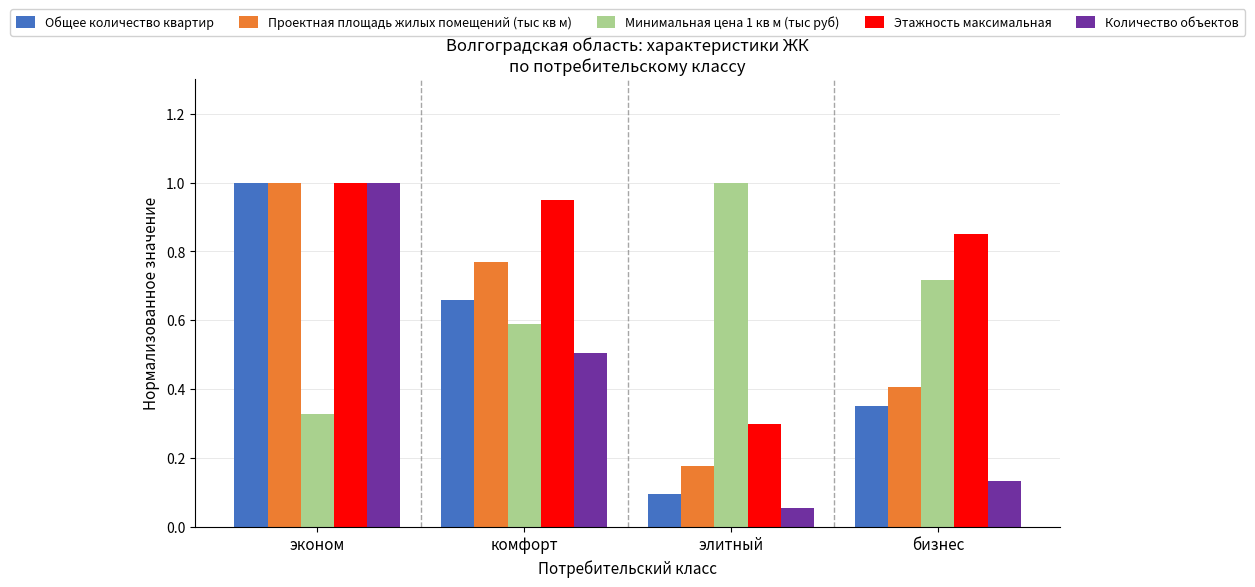

At бизнес, list the series in order from largest to smallest.

Этажность максимальная, Минимальная цена 1 кв м (тыс руб), Проектная площадь жилых помещений (тыс кв м), Общее количество квартир, Количество объектов